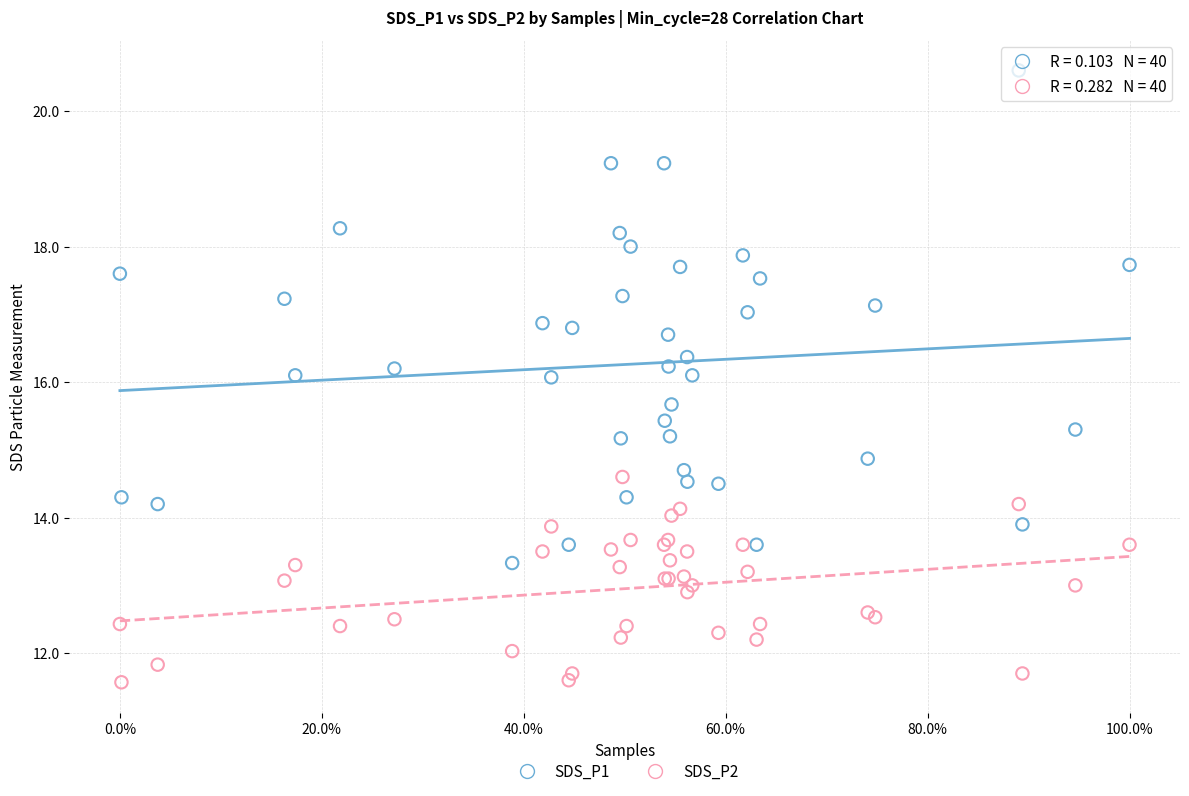

Which series has the widest spread of Y values?

SDS_P1